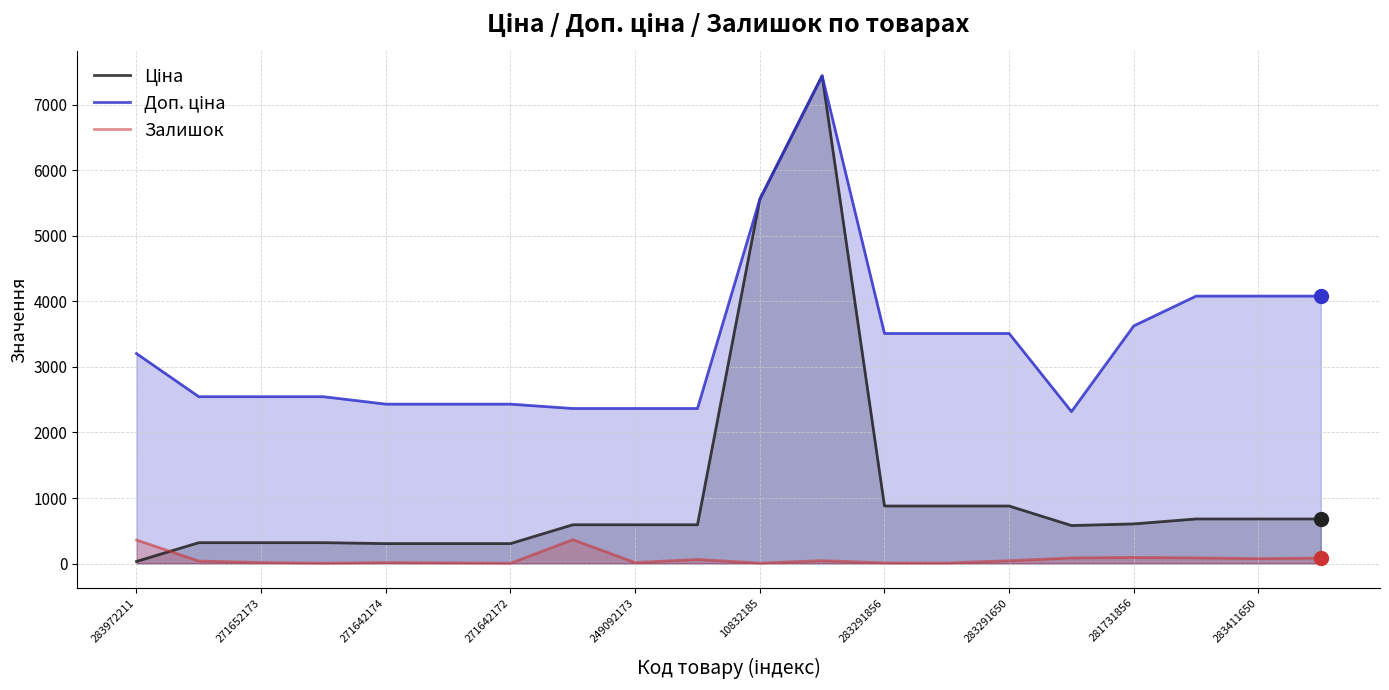

Count the number of data series in this chart.

3